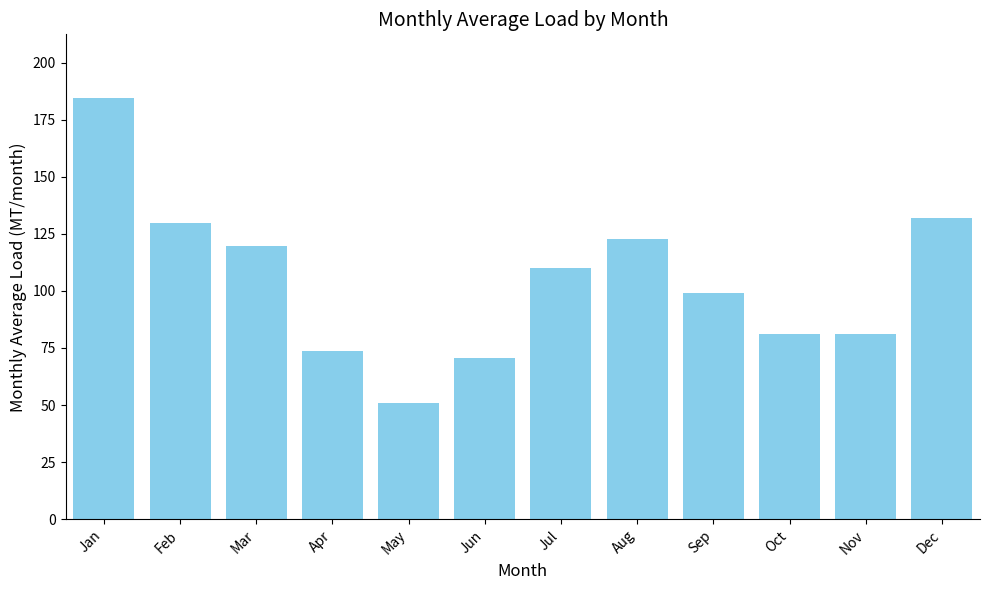

What is the value of the 3rd bar from the left?

119.8